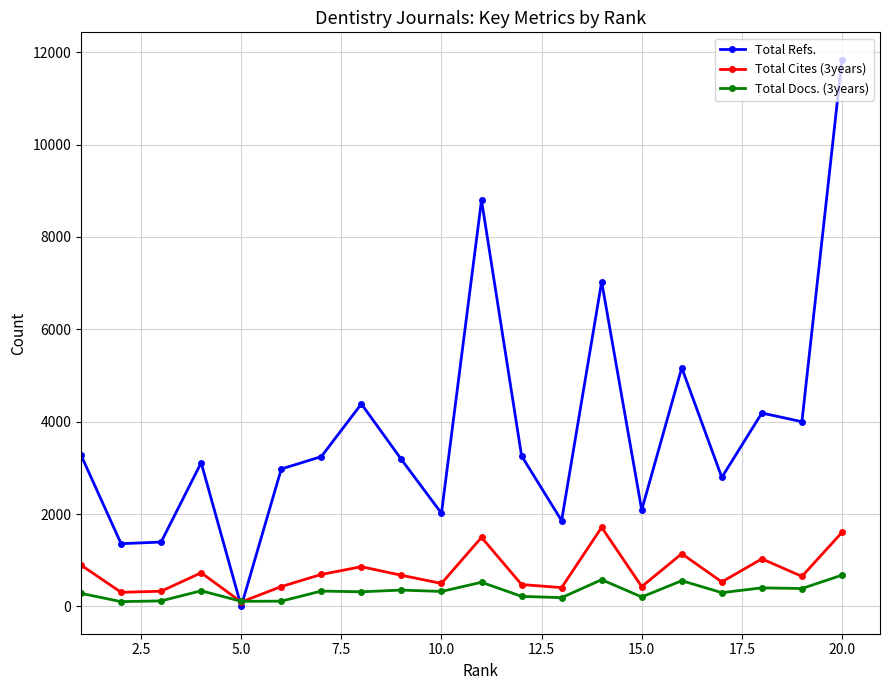

What is the maximum value for Total Refs.?

11838